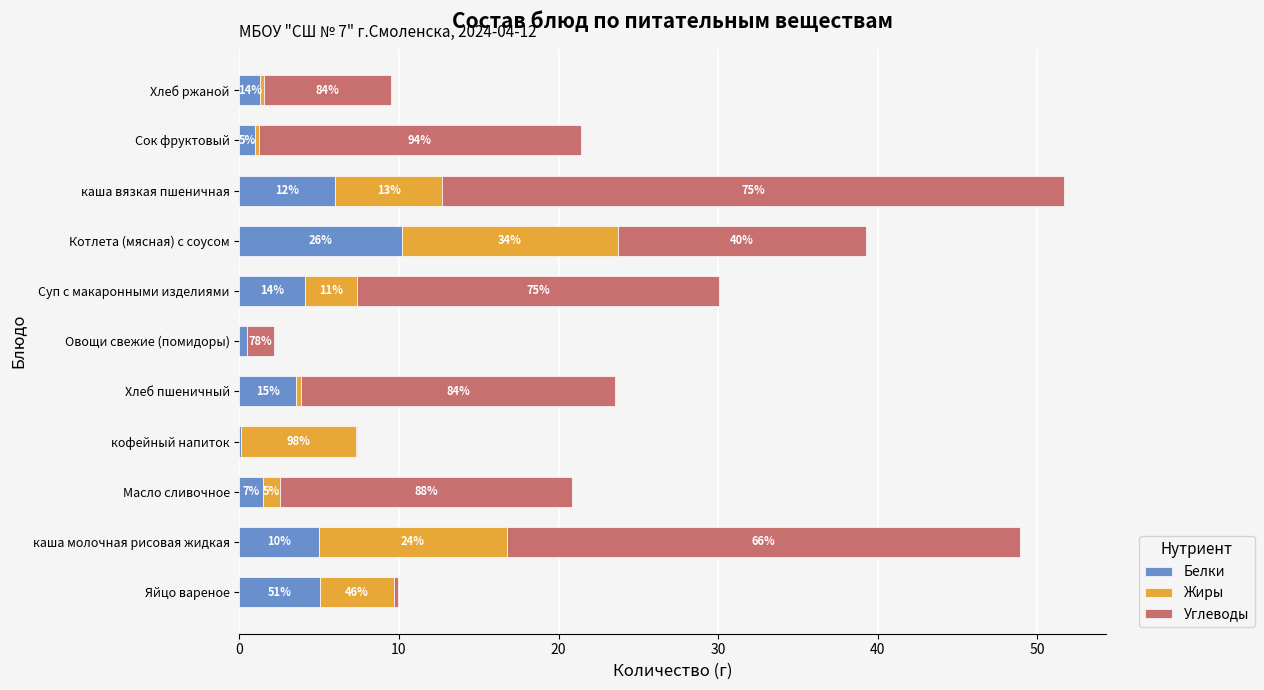

What are all the series names shown in the legend?

Белки, Жиры, Углеводы